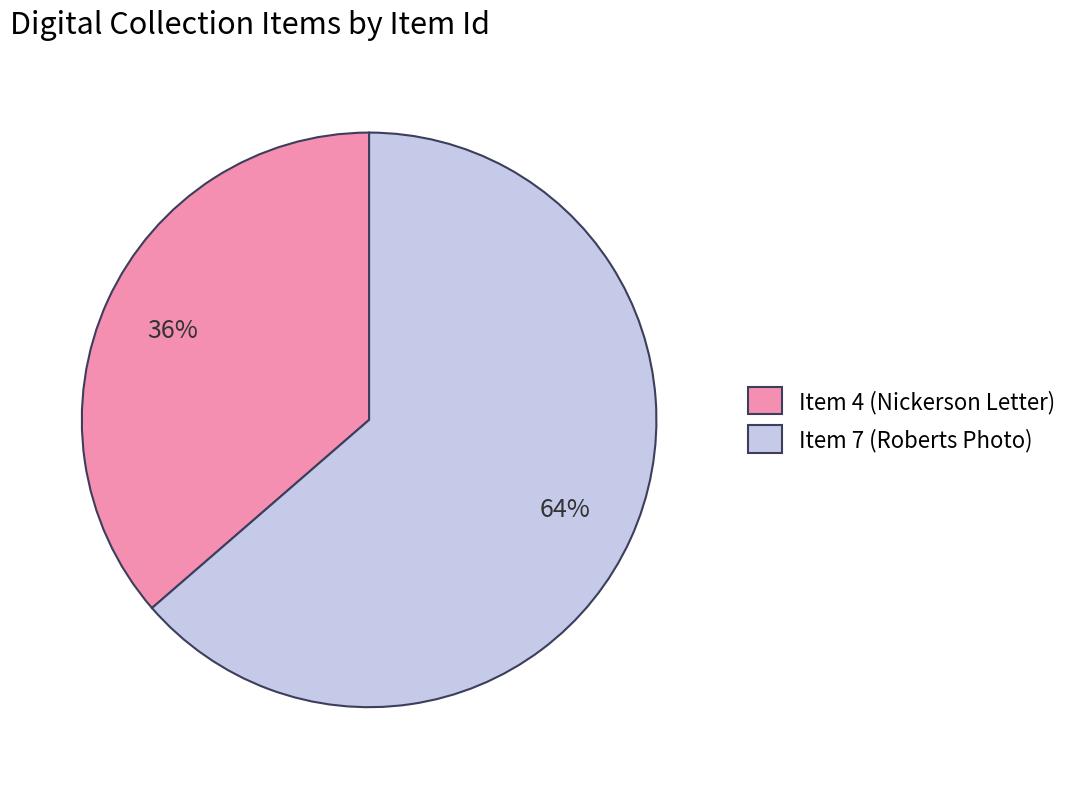

What percentage is the Item 7 (Roberts Photo) slice, to the nearest percent?

64%